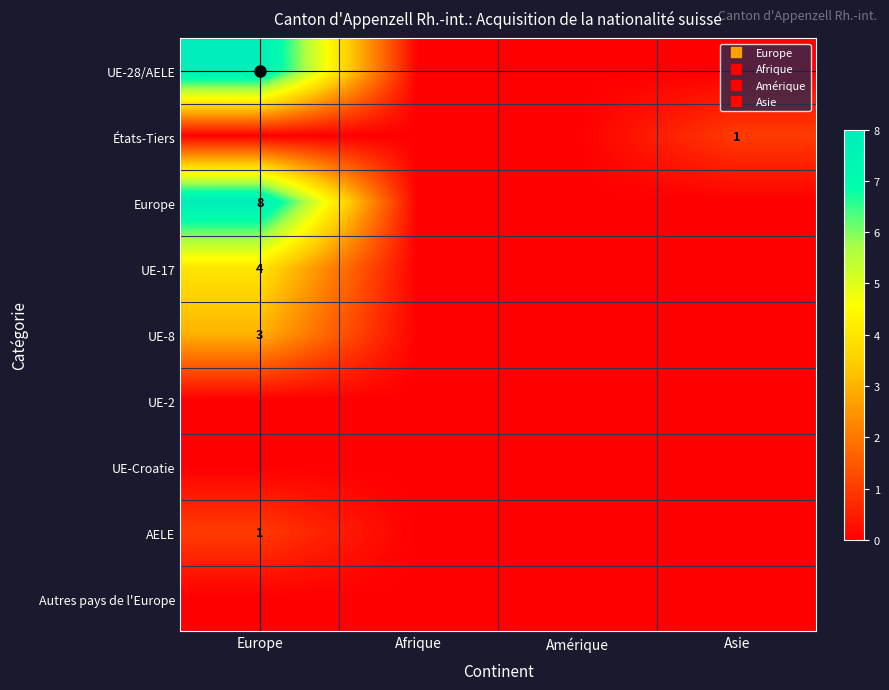

Which series has the largest total across all categories?

UE-28/AELE